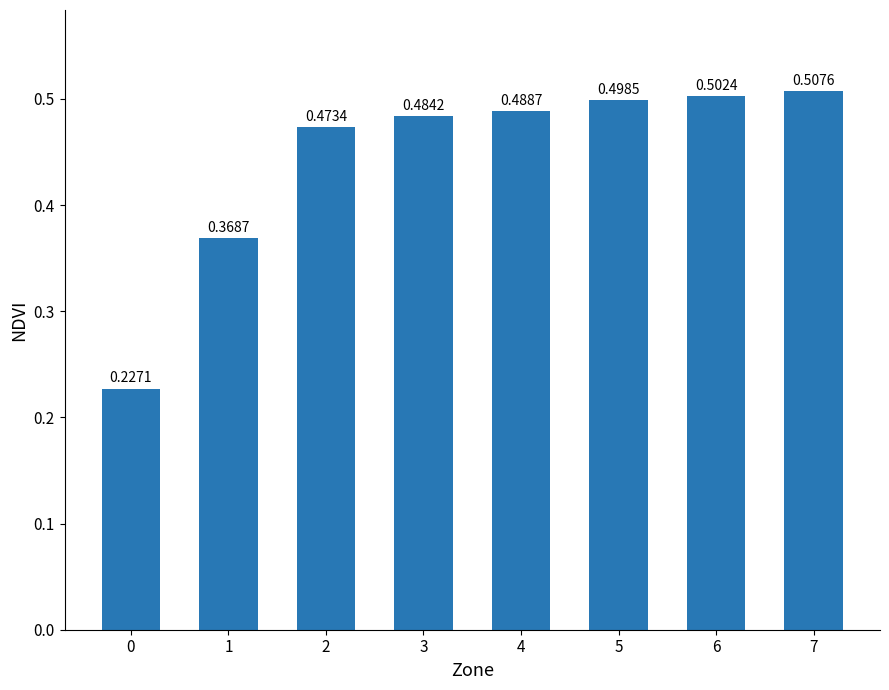

How many bars are there in total?

8